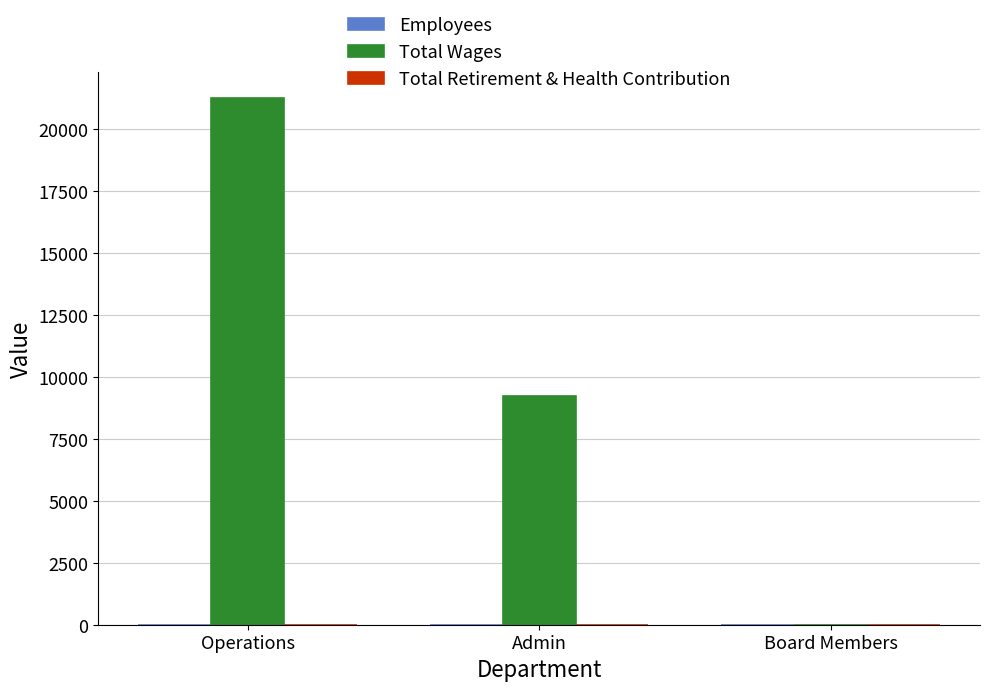

Which series changed the most between Operations and Board Members?

Total Wages